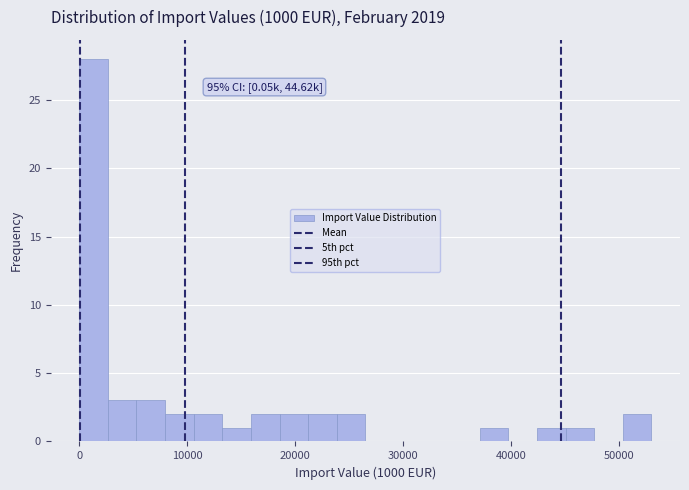

Around what value on the x-axis is the tallest bar? Give the approximate position of its centre, as read against the axis.

1000